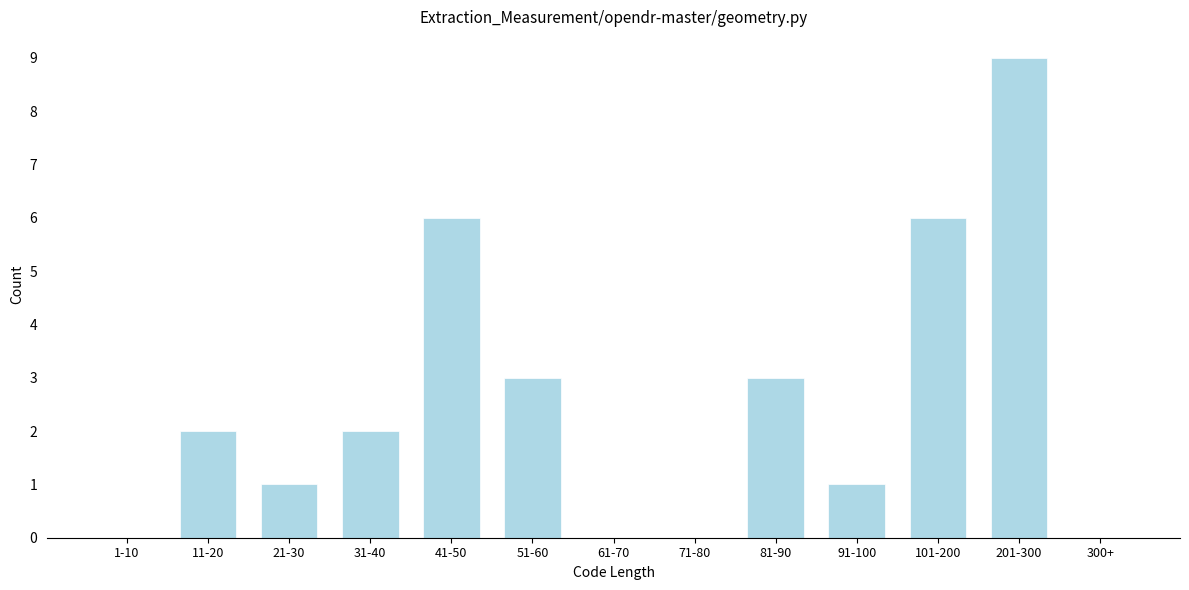

Reading left to right, what are all the values shown in this chart?

1-10=0	11-20=2	21-30=1	31-40=2	41-50=6	51-60=3	61-70=0	71-80=0	81-90=3	91-100=1	101-200=6	201-300=9	300+=0